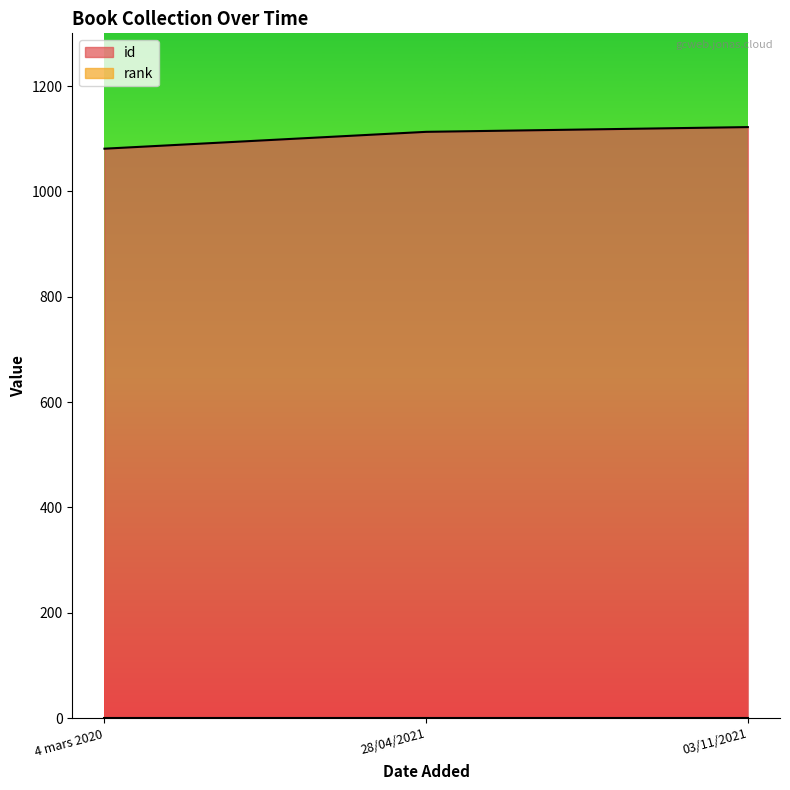

Is it true that id equals 1122 at 03/11/2021?

True